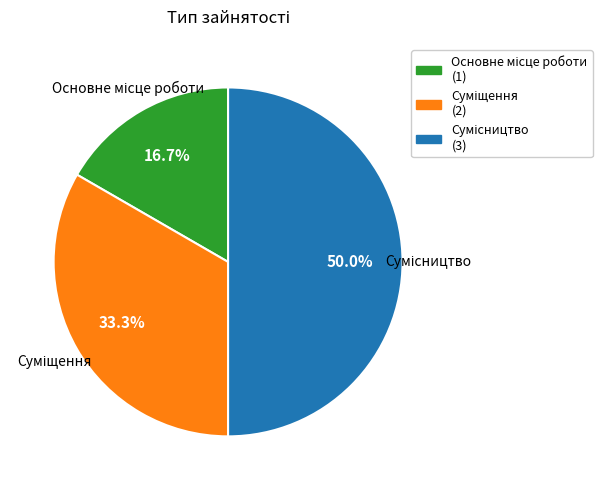

How many segments does this pie chart have?

3